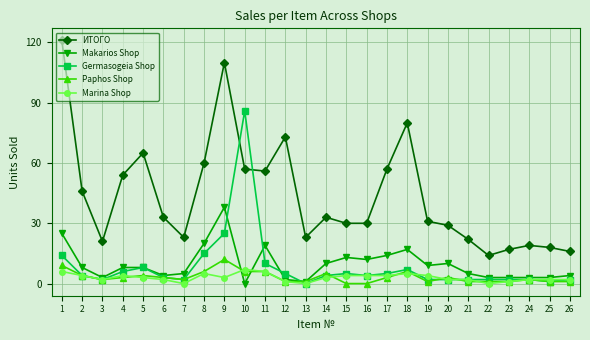

At how many categories does at least one series exceed 107?

2